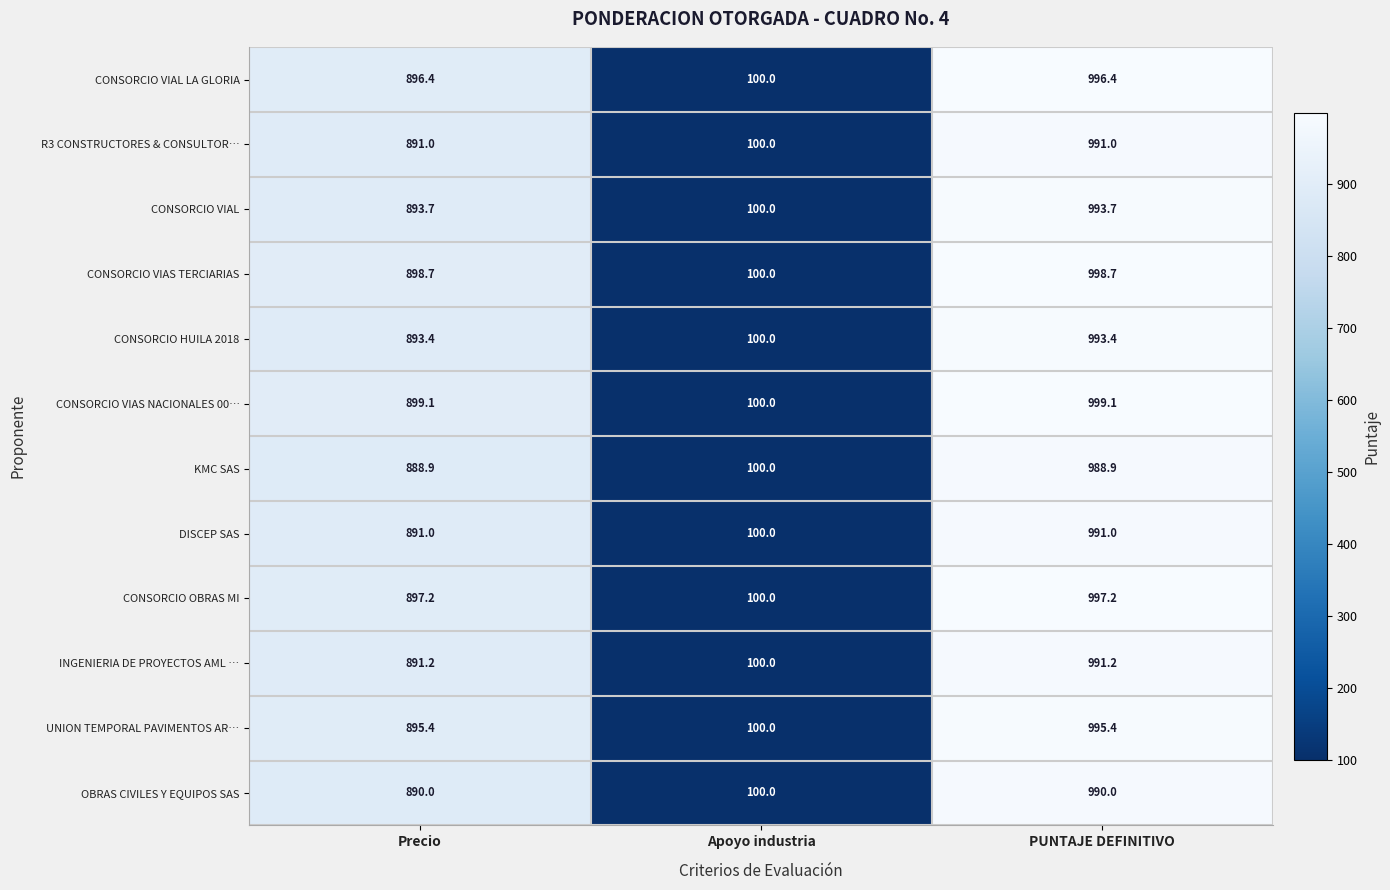

Which category has the lowest value across all series?

Apoyo industria